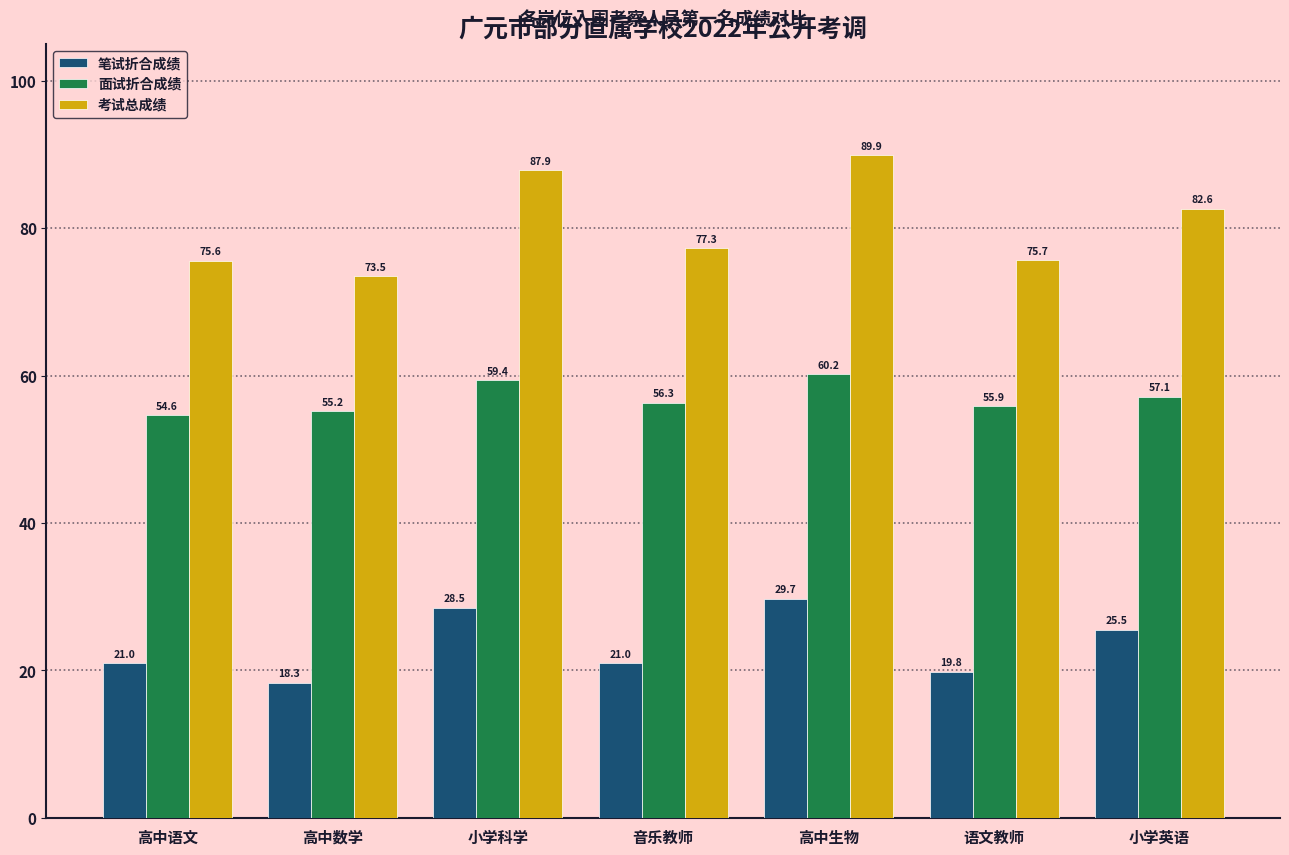

What is the label of the 6th bar from the right?

高中数学